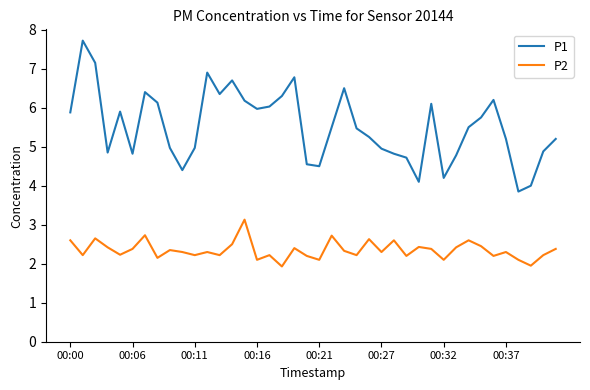

Which series has the widest spread of values?

P1